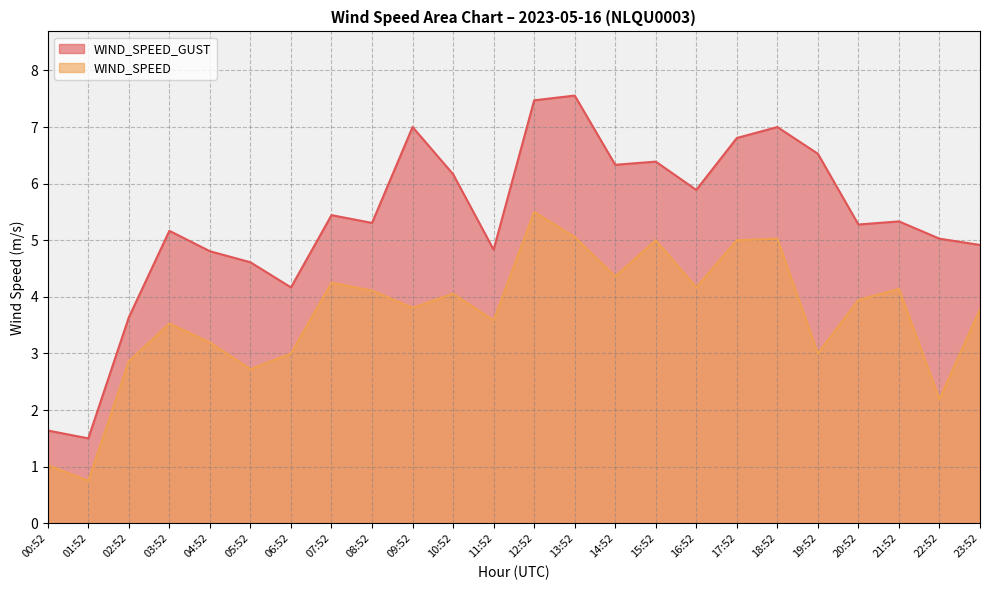

Is it true that WIND_SPEED equals 0.9 at 05:52?

False